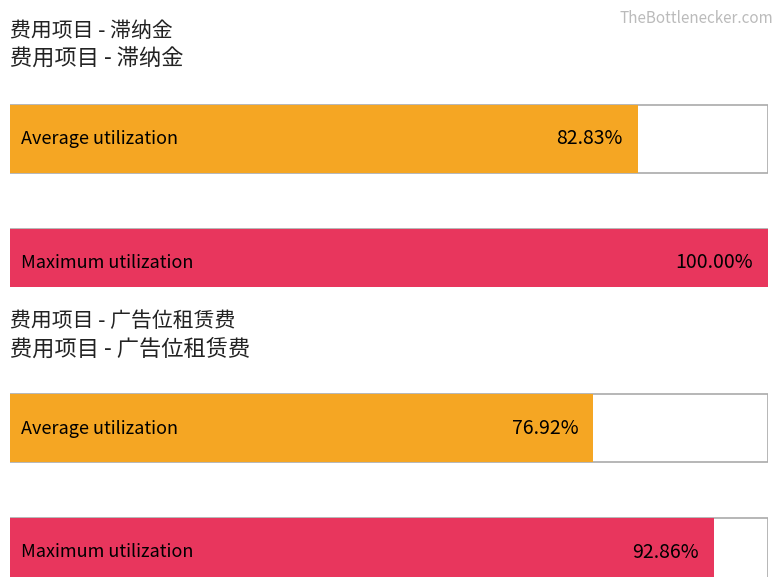

Is it true that 应收 equals 31 at 1?

False